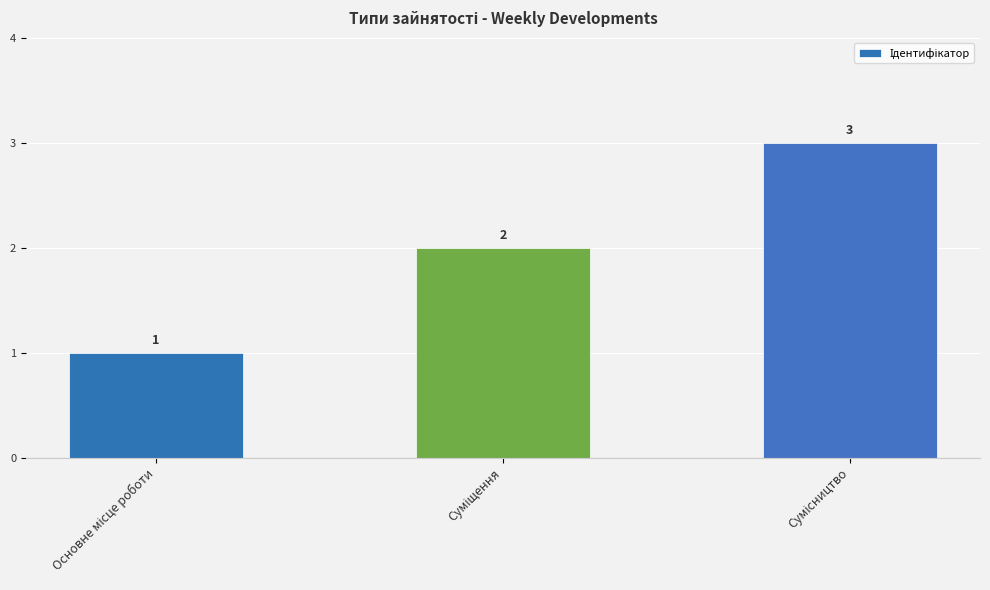

What is the greatest value displayed?

3